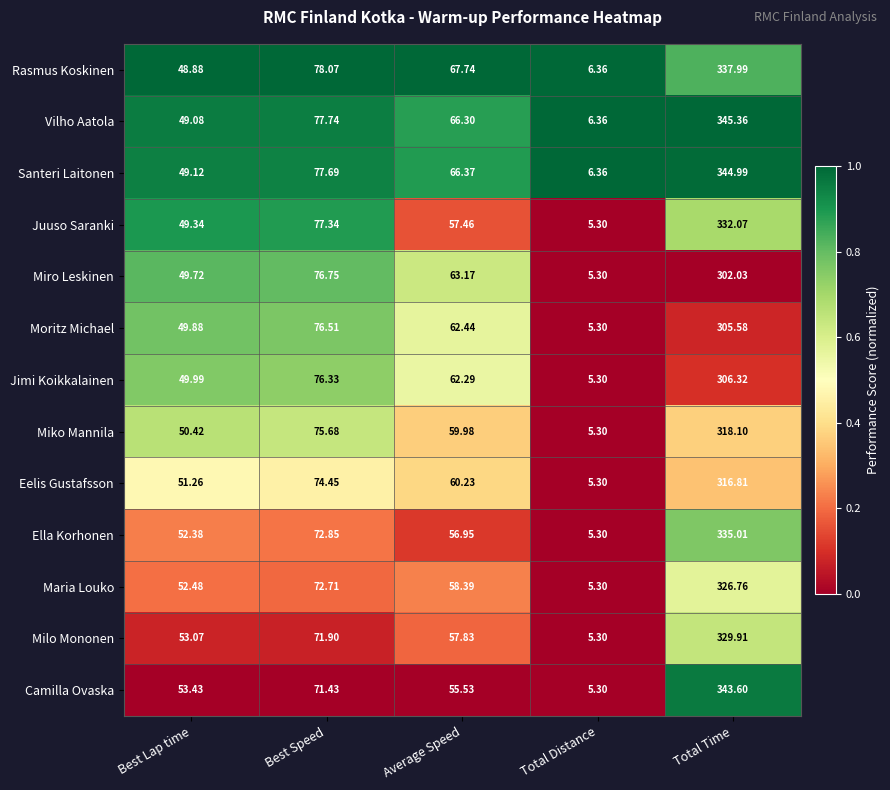

Which series changed the most between Best Lap time and Total Time?

Vilho Aatola